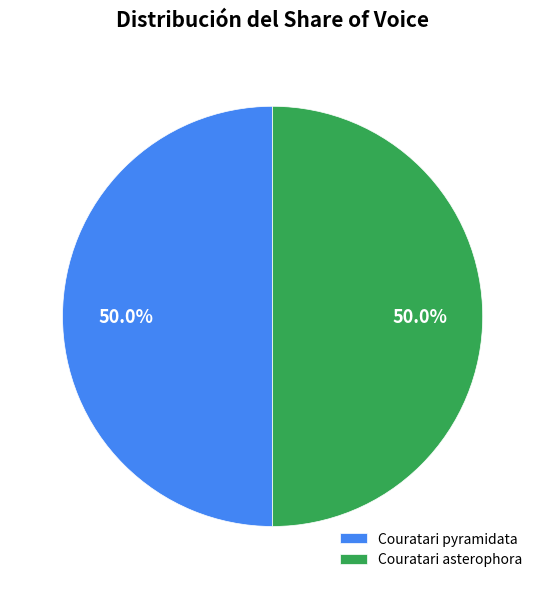

The Couratari asterophora slice represents 50% of the pie. True or false?

True